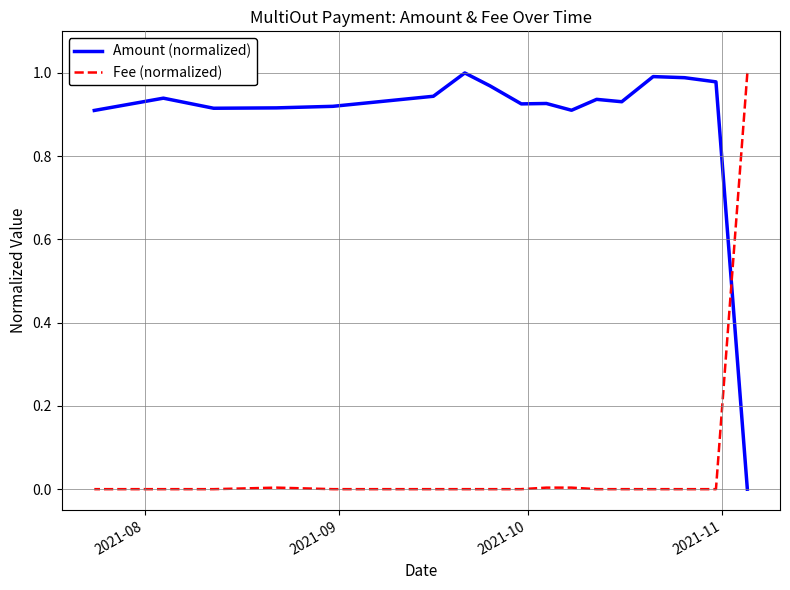

How many distinct data groups are displayed?

2